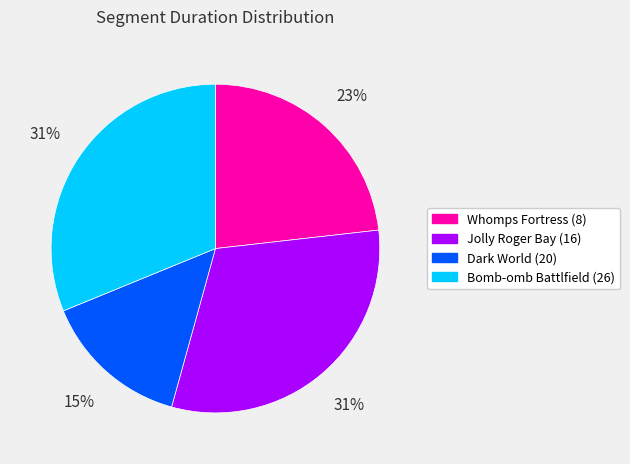

Count the number of slices in the pie.

4